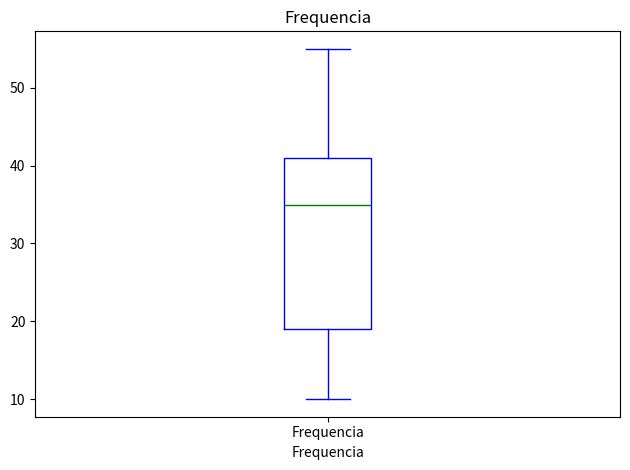

Transcribe this box plot: give where the median line is, the range the box spans, and where the two whiskers end, as read against the y-axis. The values are not printed on the chart, so give them approximately, as read against the axis.

median 35, box 19 to 41, whiskers 10 to 55